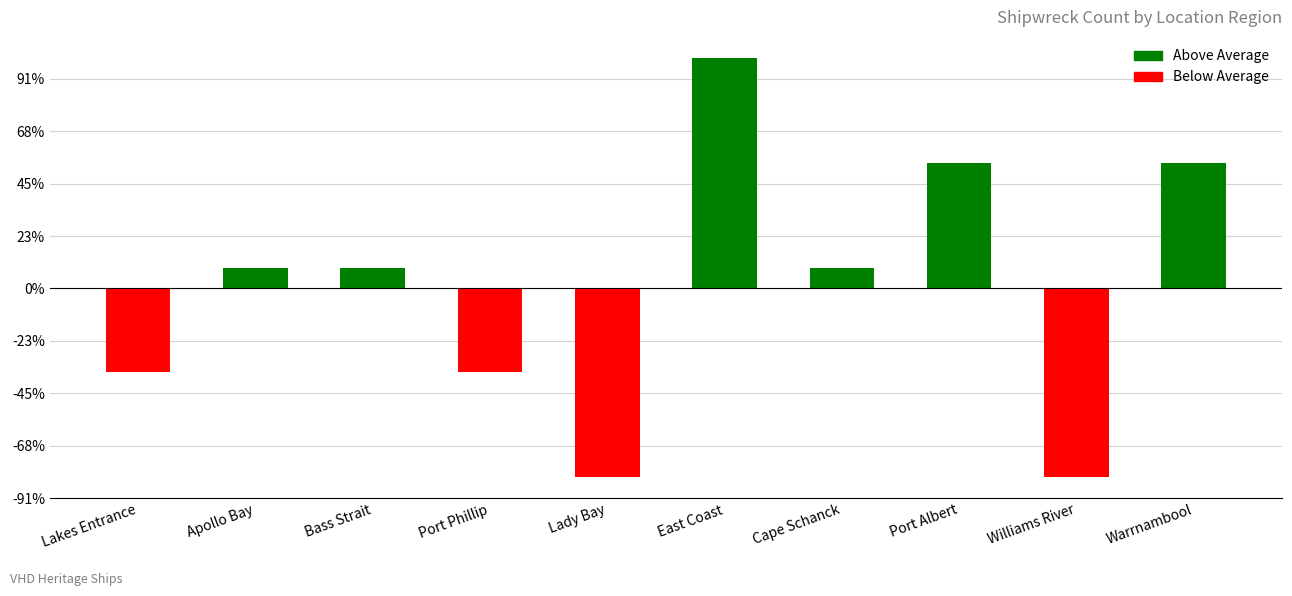

Between East Coast and Lady Bay, which is larger?

East Coast